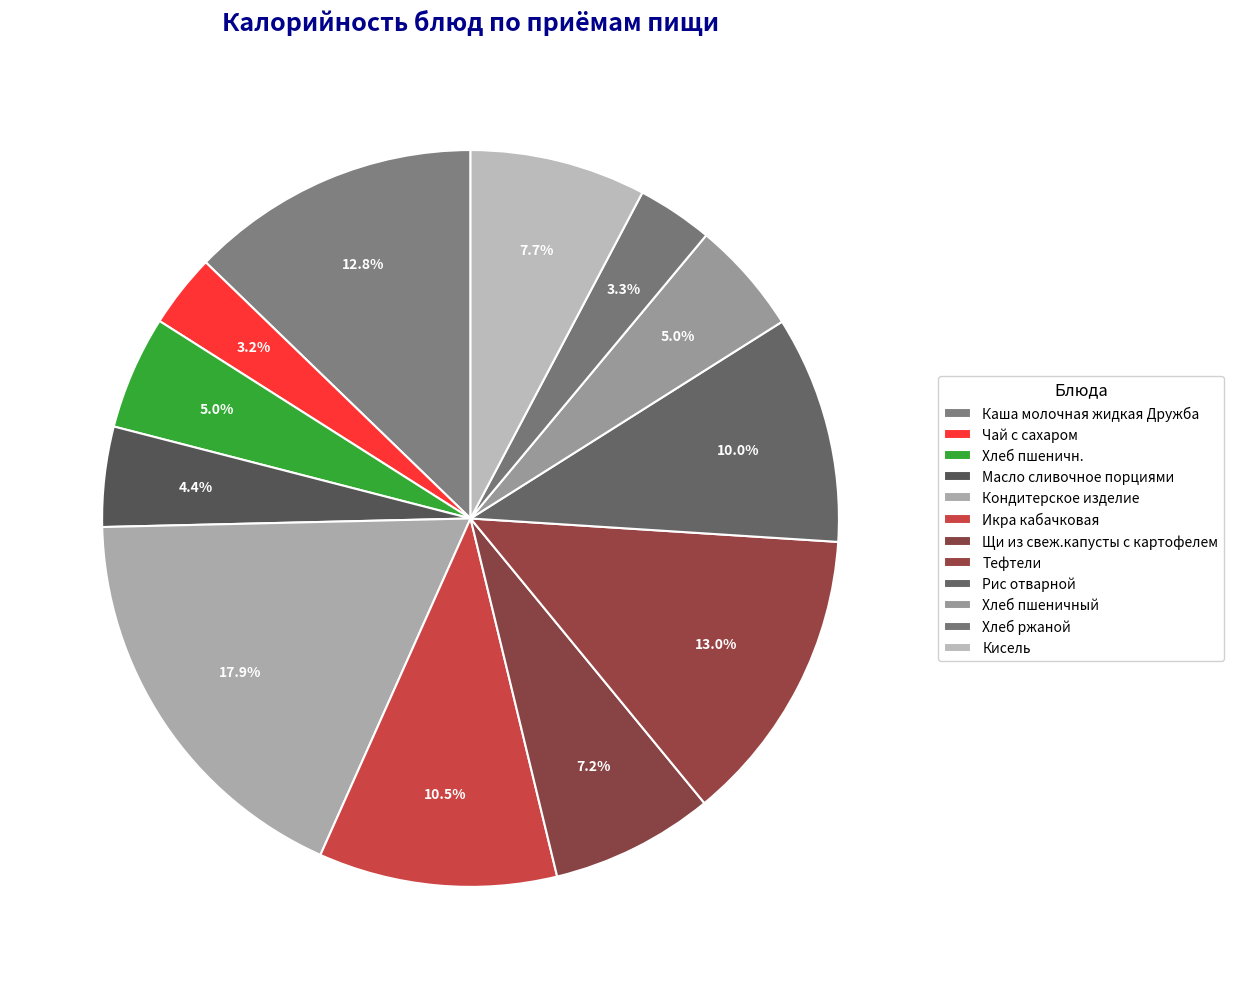

Between Хлеб пшеничн. and Каша молочная жидкая Дружба, which is larger?

Каша молочная жидкая Дружба